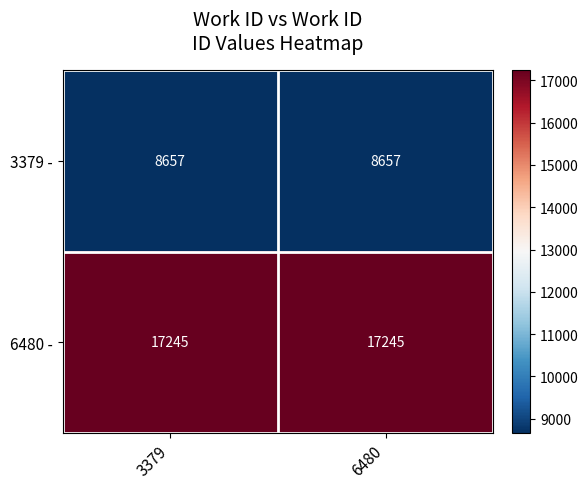

At how many categories does at least one series exceed 9908?

2